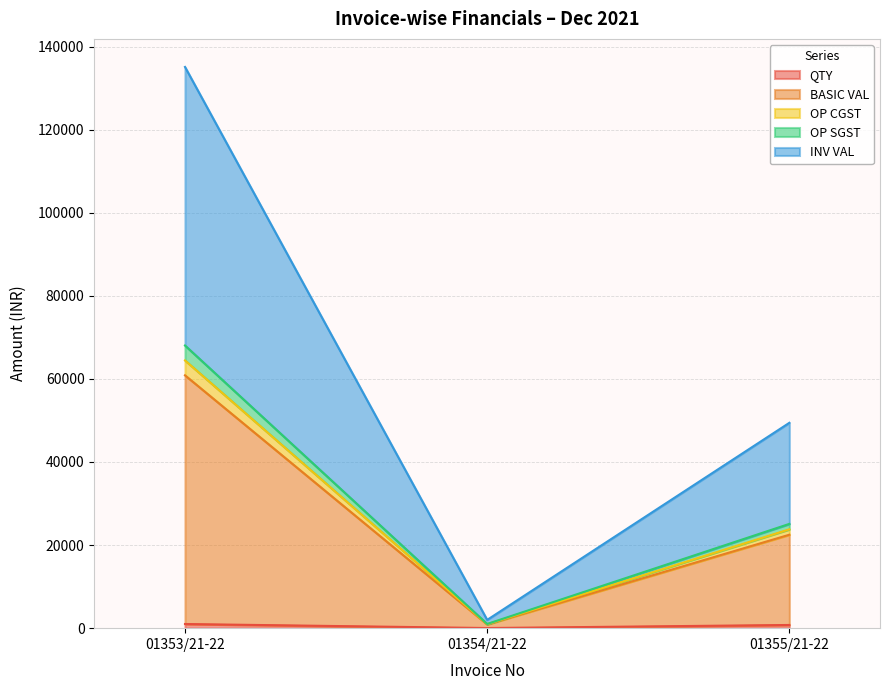

Between 01353/21-22 and 01355/21-22, which is larger?

01353/21-22